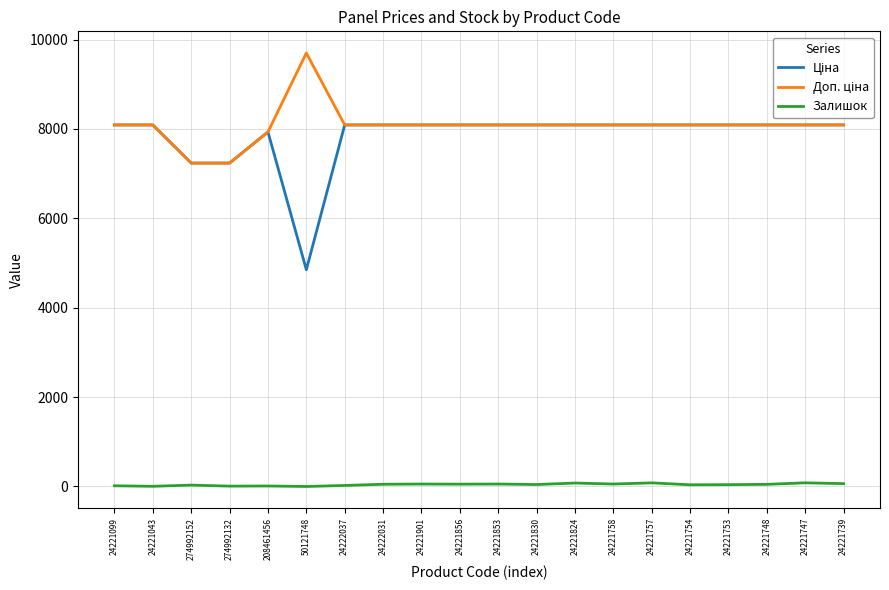

At which category does the chart reach its peak across all series?

50121748